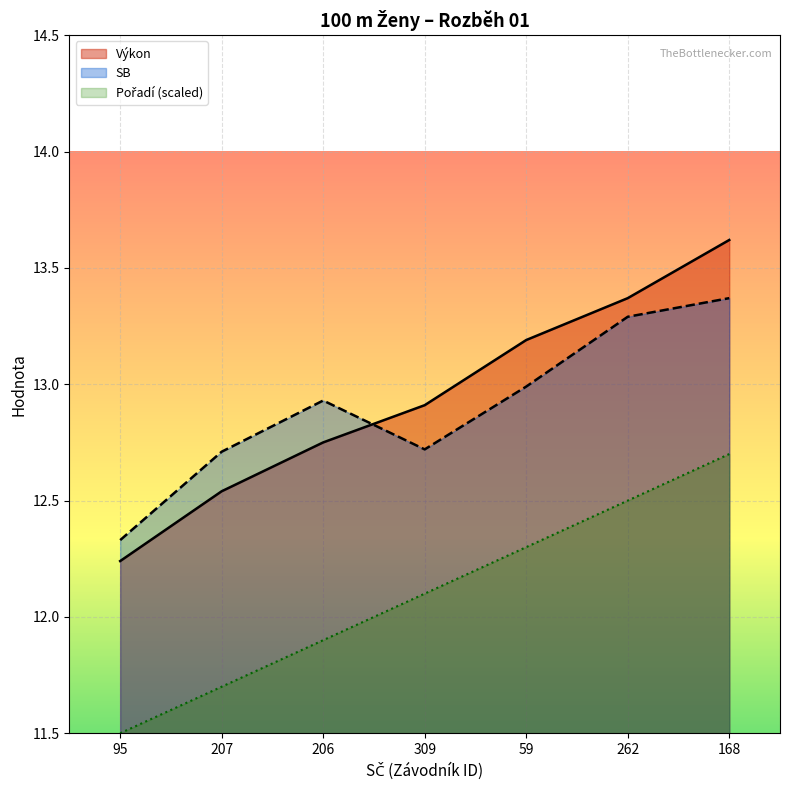

Which series changed the most between 309 and 168?

Výkon